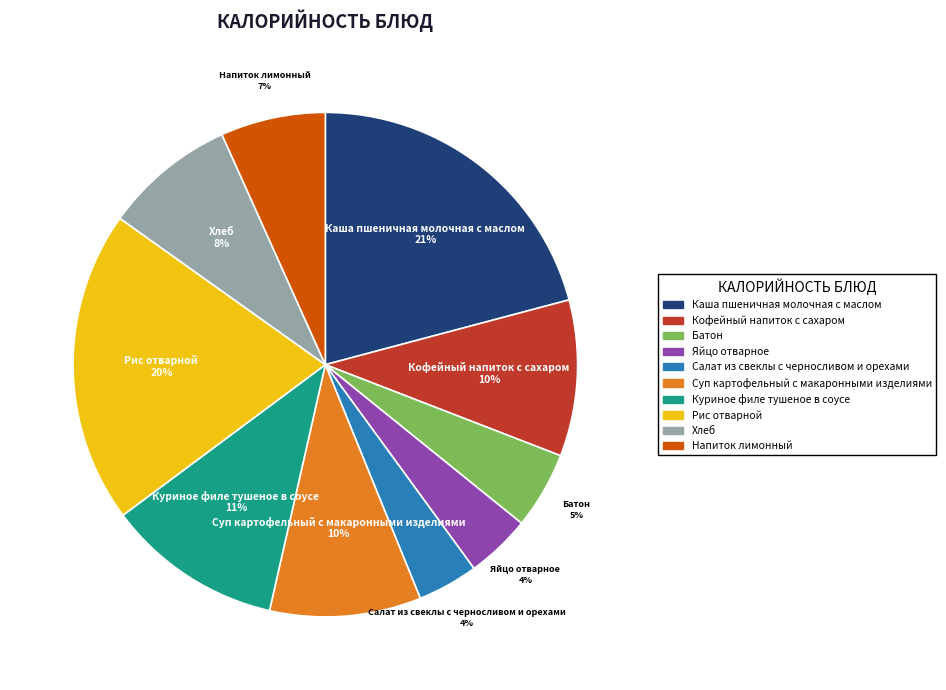

To the nearest percent, what is the average slice percentage?

10%